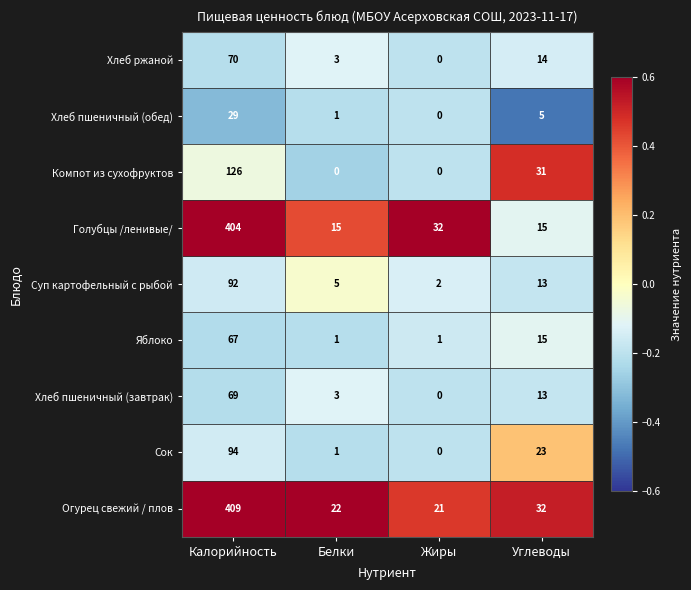

At which category is the sum across all series the highest?

Калорийность